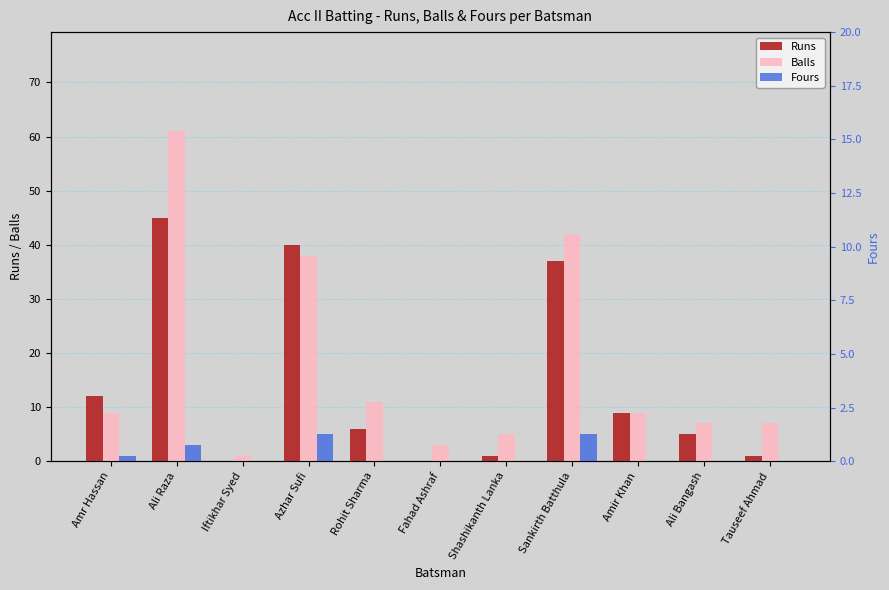

How many data points in Balls are above 9?

4